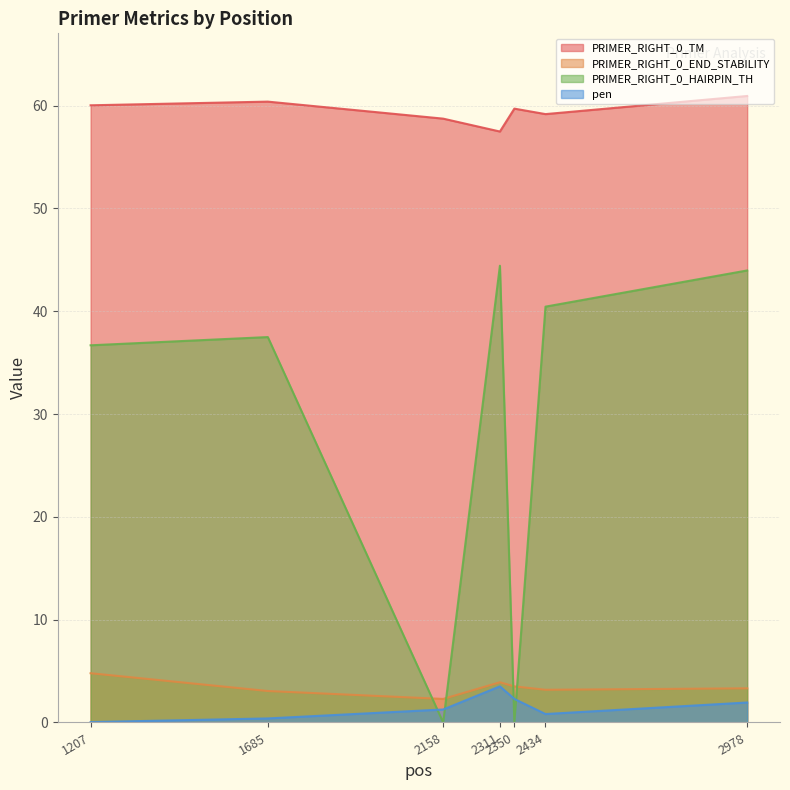

At which category does the chart reach its minimum across all series?

2158